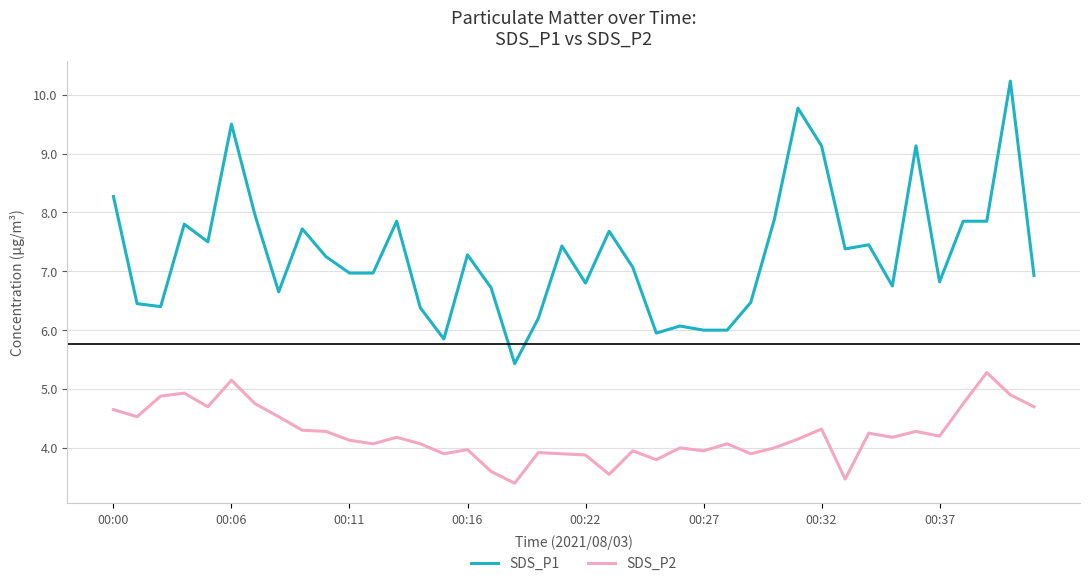

True or false: SDS_P1 and SDS_P2 cross at least once.

False